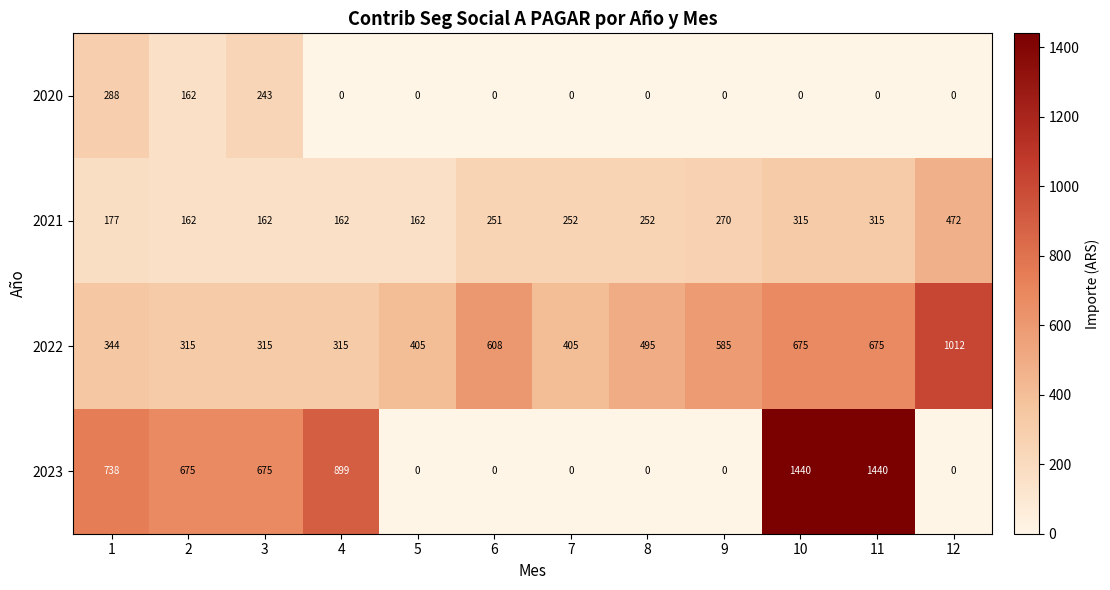

What is the greatest value displayed?

1440